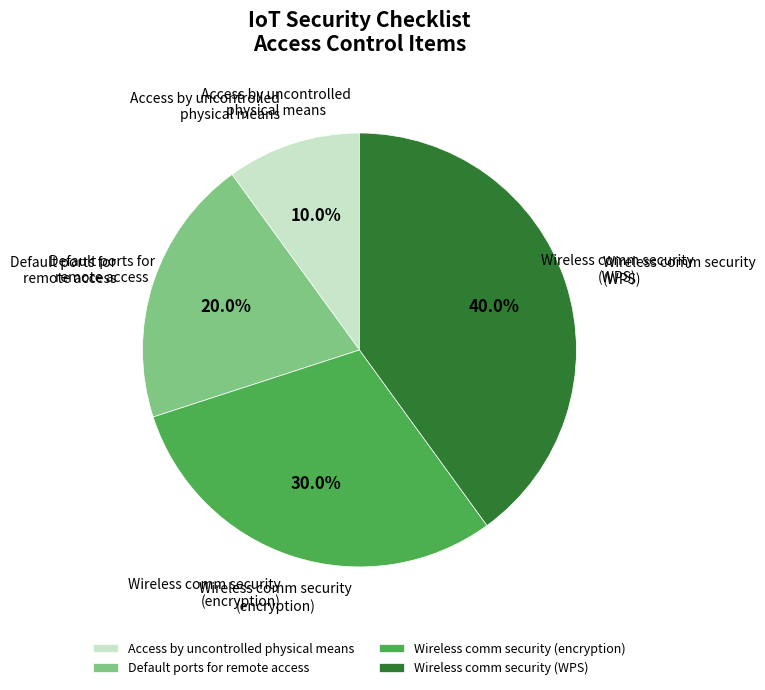

Count the number of slices in the pie.

4